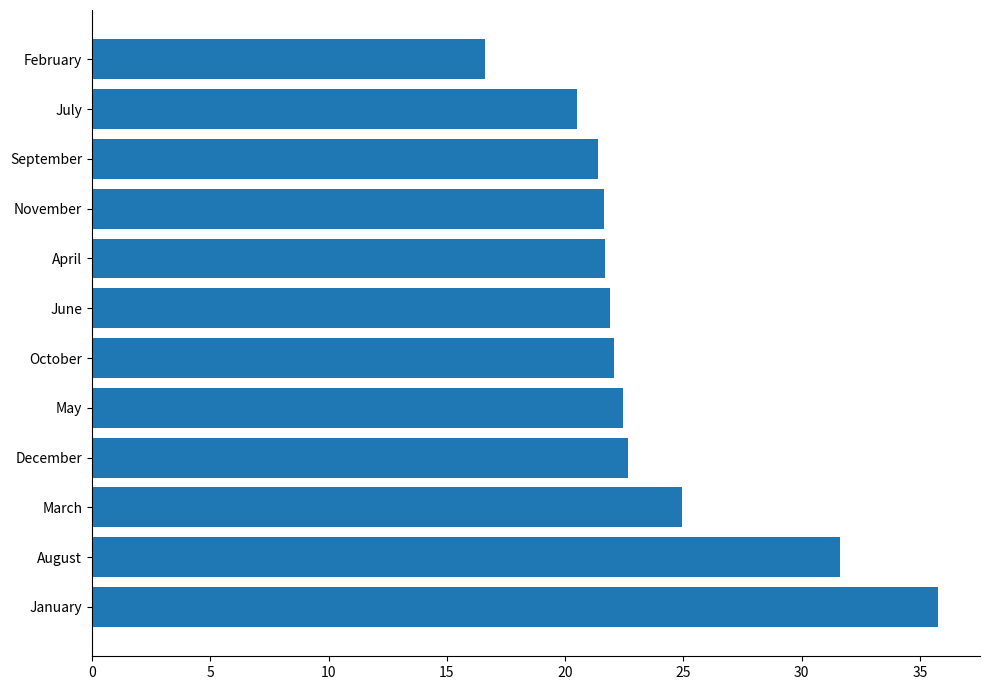

How many bars are there in total?

12